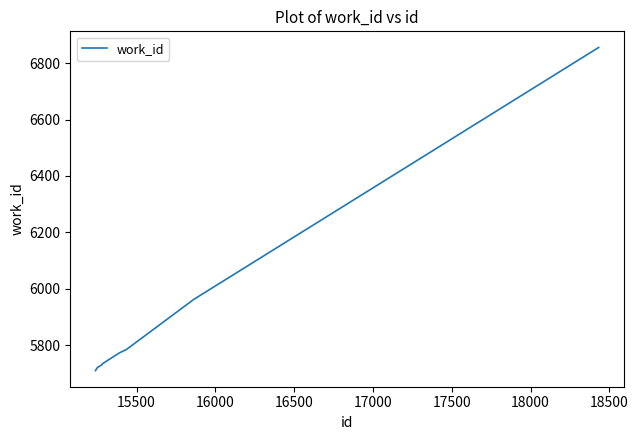

Is this an area chart (filled region under the line)?

No